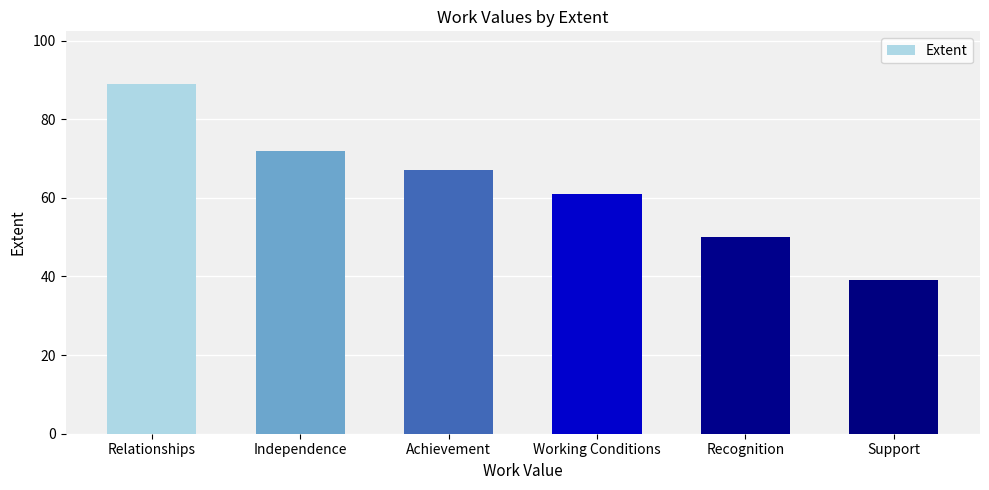

List the labels in order of value, smallest first.

Support, Recognition, Working Conditions, Achievement, Independence, Relationships